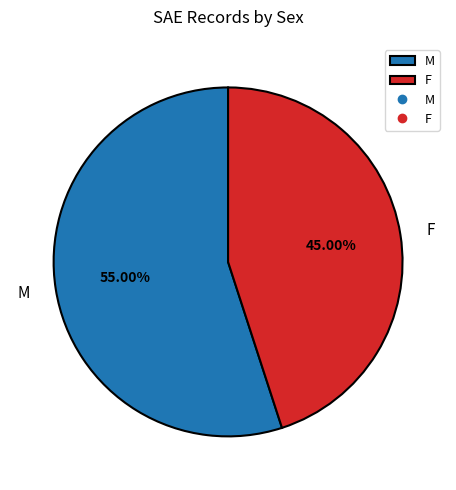

True or false: F accounts for 45% of the total.

True